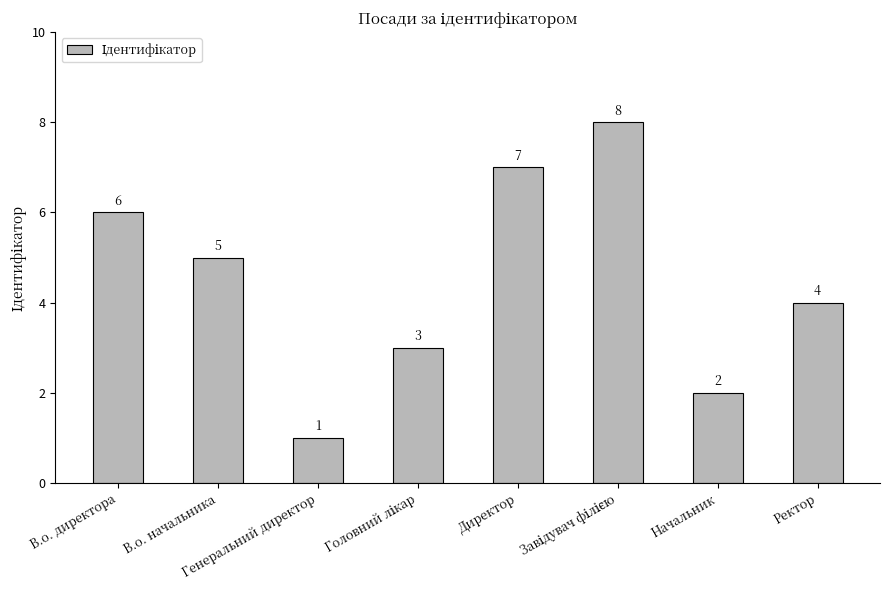

How many values are between 3 and 7?

5